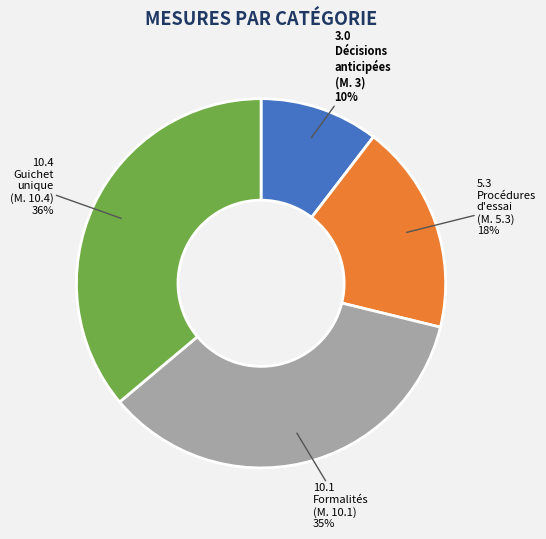

Does any single category account for the majority?

No